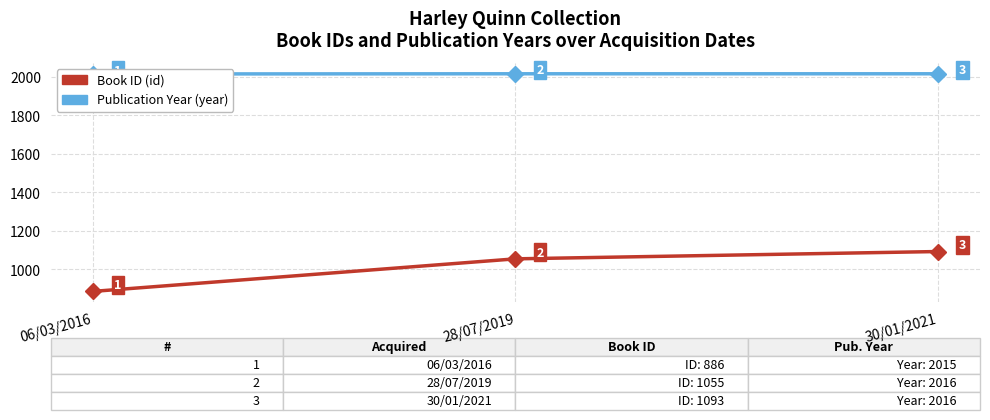

What is the spread (max minus min) of values at 28/07/2019?

961